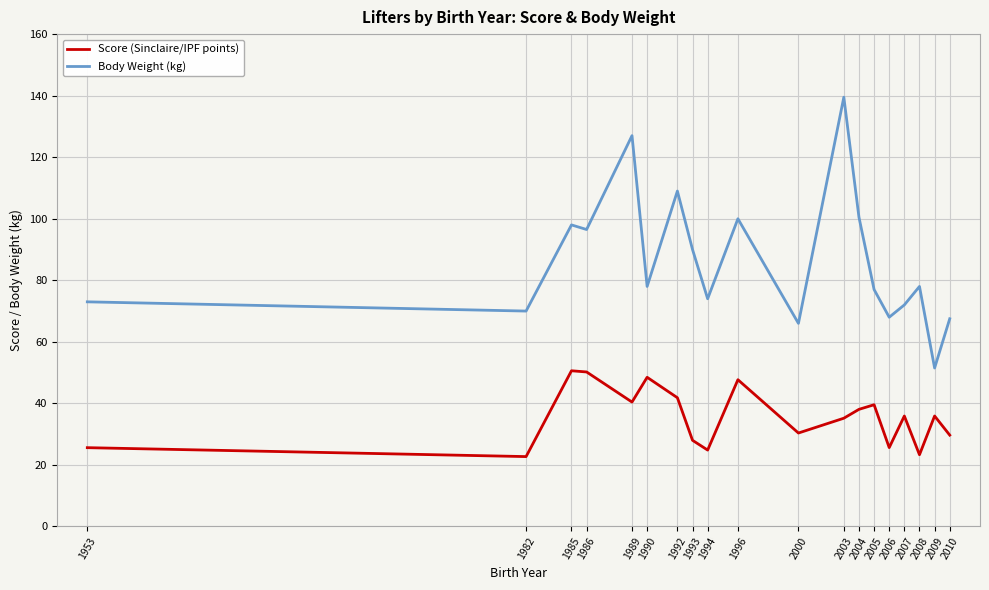

Which series has the widest spread of values?

Body Weight (kg)